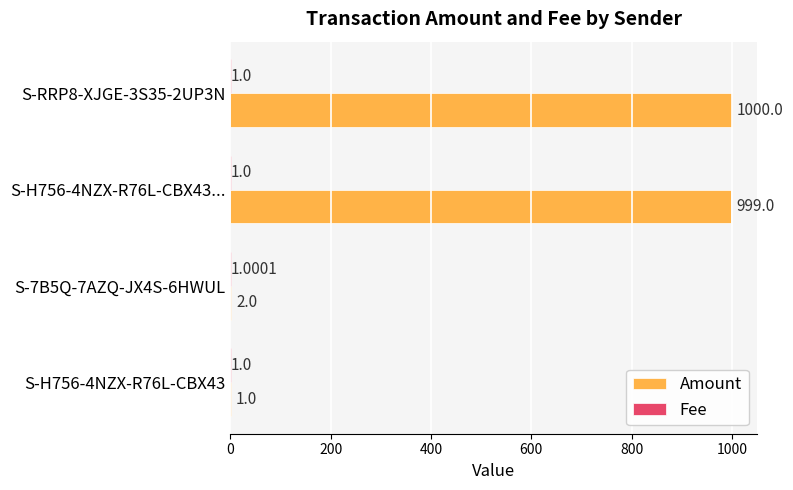

Between S-H756-4NZX-R76L-CBX43... and S-RRP8-XJGE-3S35-2UP3N, which series saw the biggest shift?

Amount